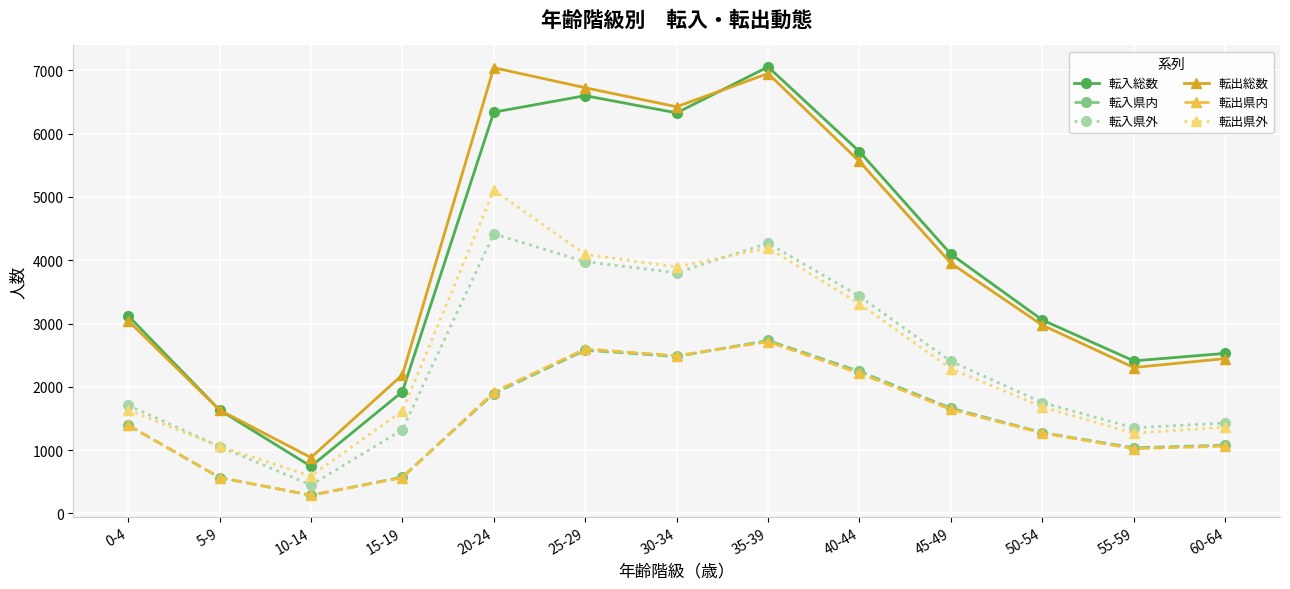

True or false: 転入県外 and 転入県内 cross at least once.

False